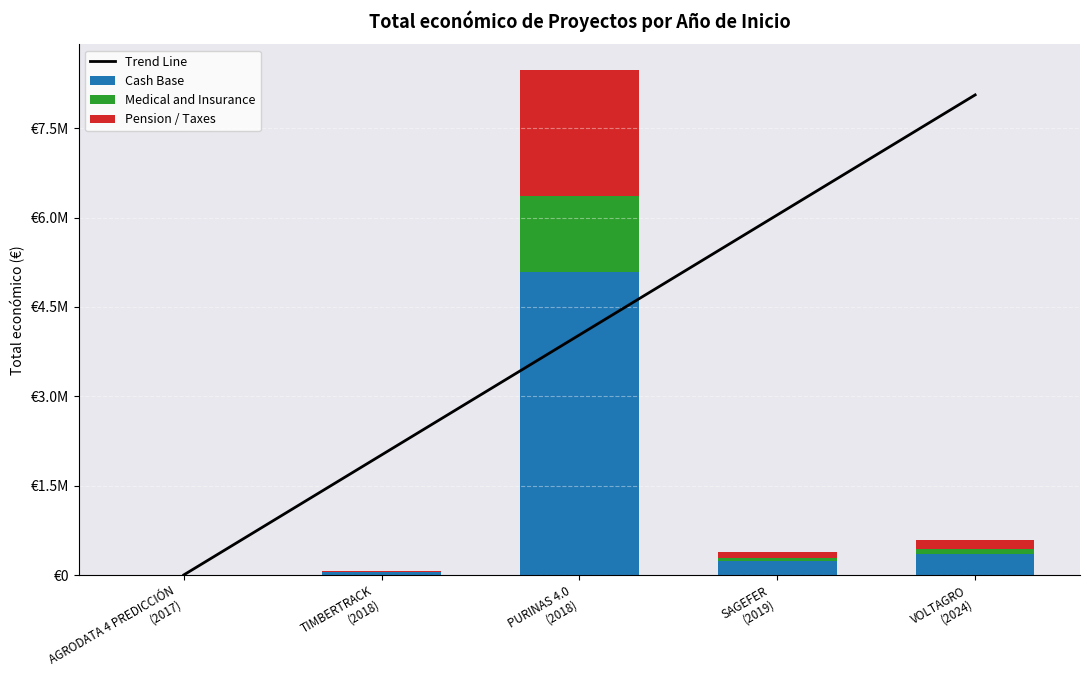

What are all the series names shown in the legend?

Trend Line, Cash Base, Medical and Insurance, Pension / Taxes